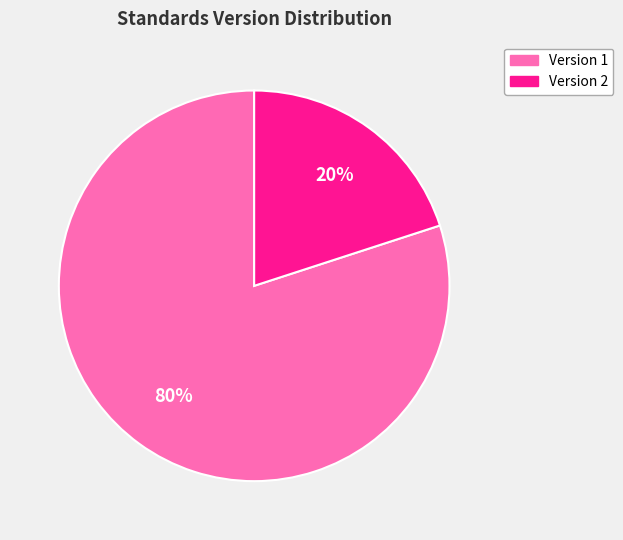

The Version 2 slice represents 16% of the pie. True or false?

False